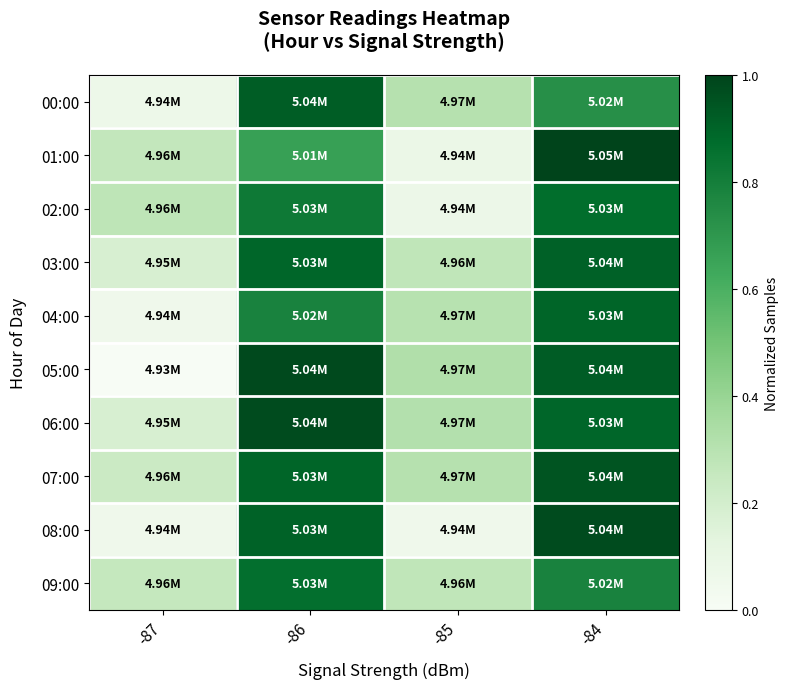

At which category is the sum across all series the highest?

-84